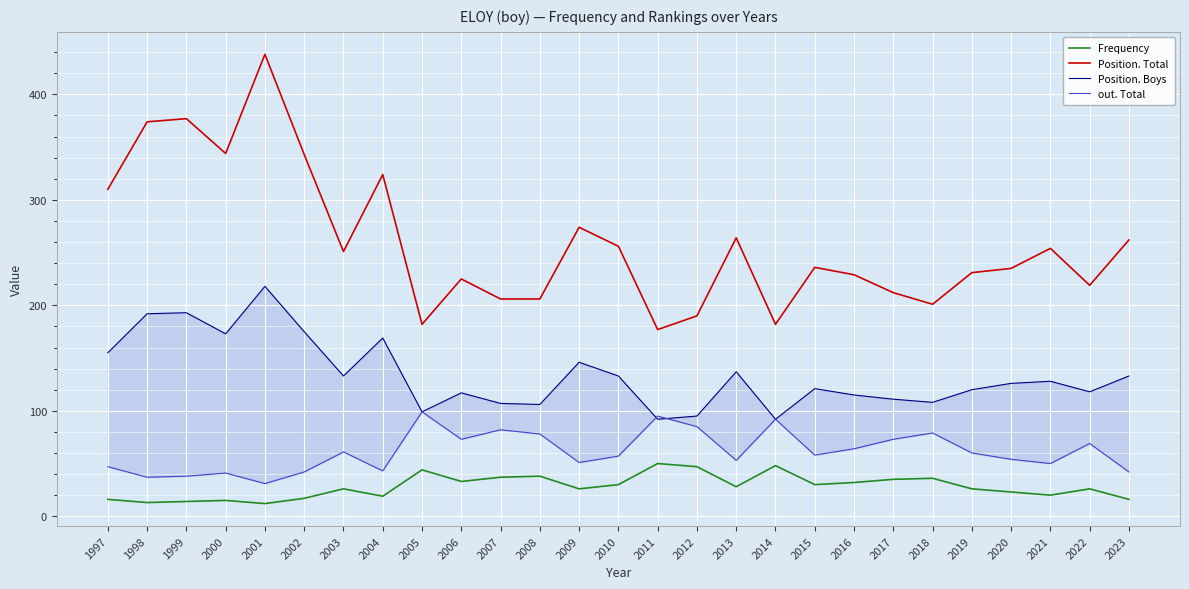

What is the total value across all series at 2008?

428